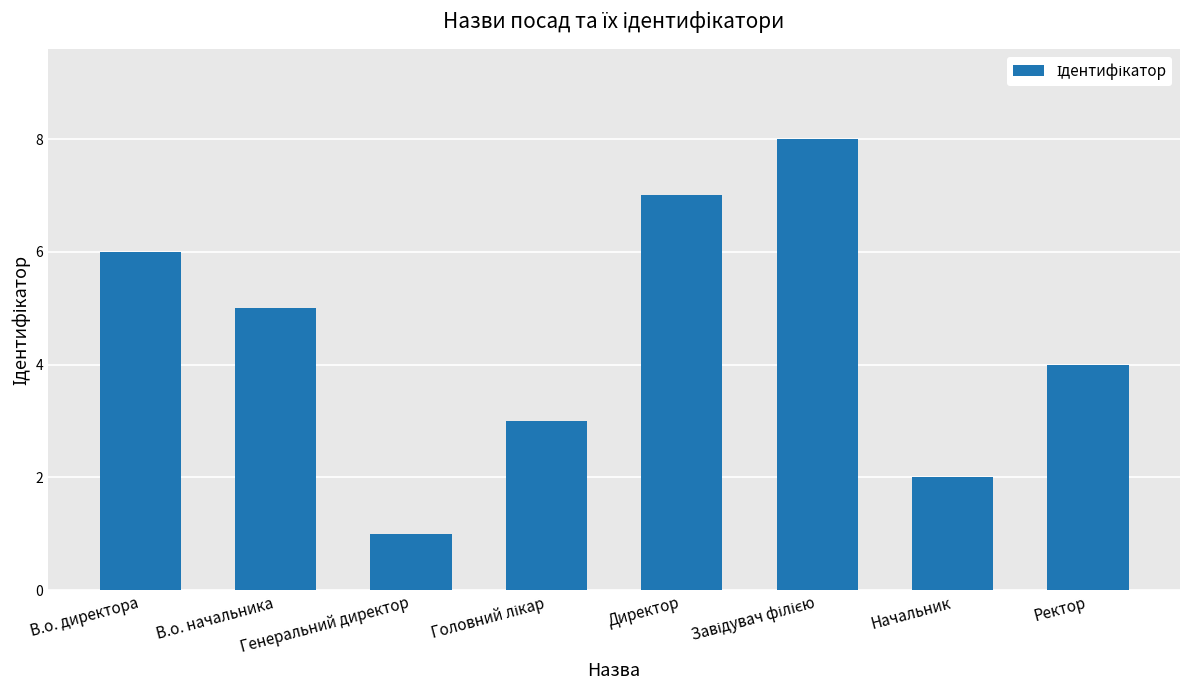

How many bars are there in total?

8